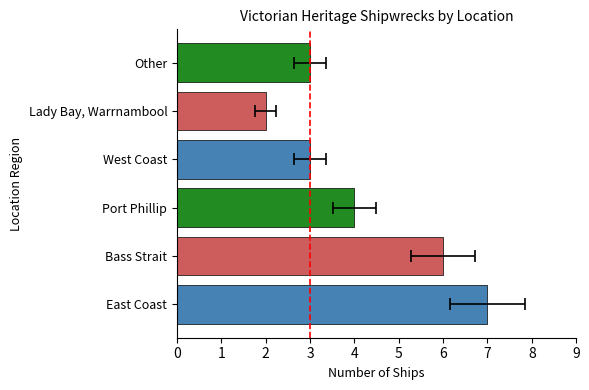

What is the label of the 1st bar from the right?

Other